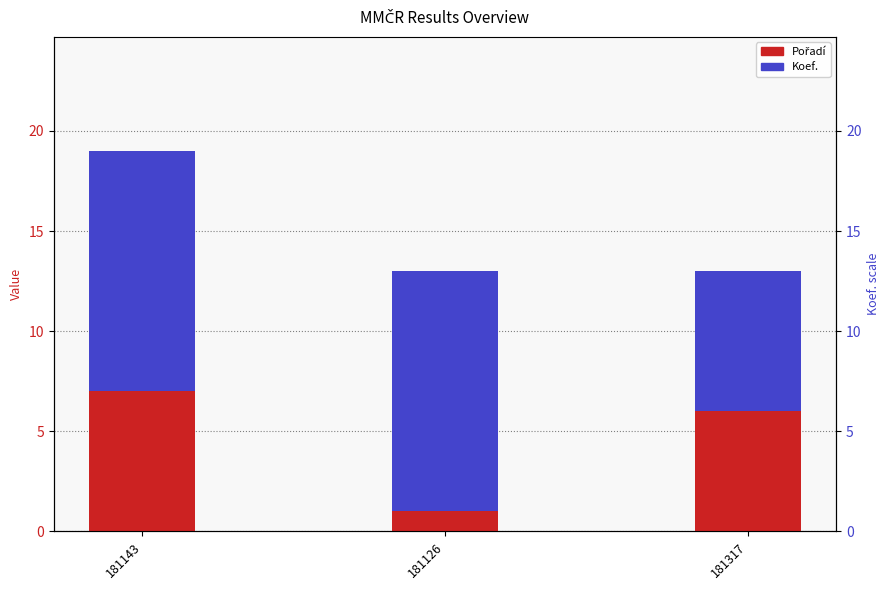

What is the value of the Pořadí bar at the 3rd from the left?

6